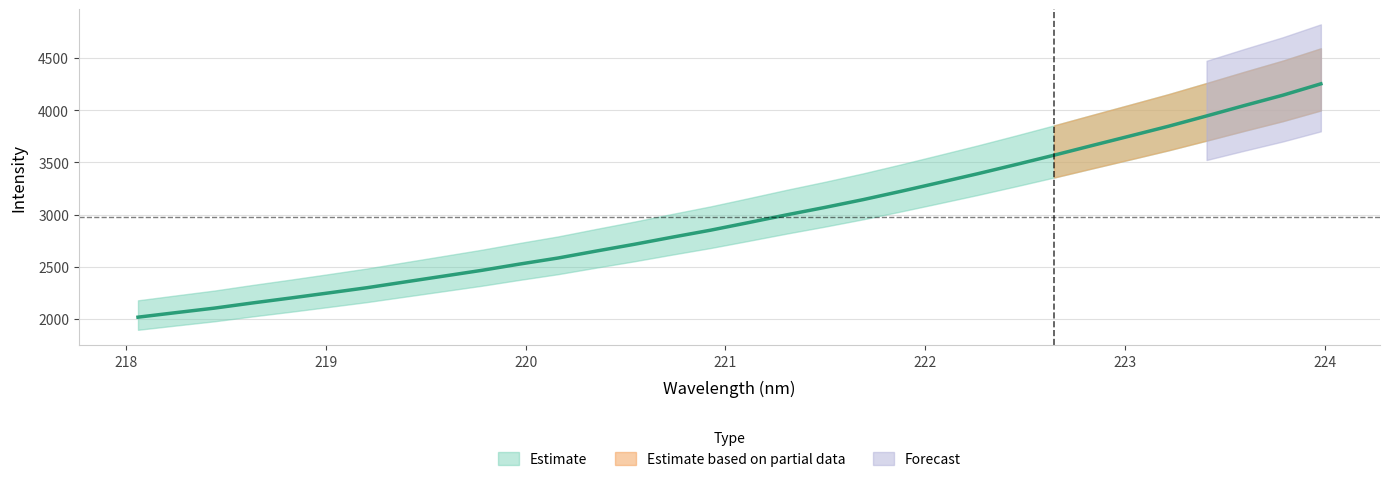

What position from the left is 219.2067?

7